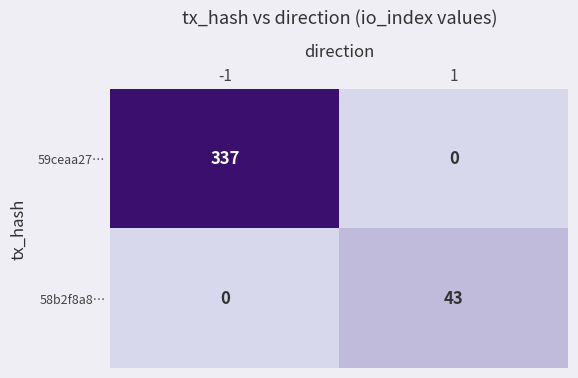

What is the sum of all 58b2f8a8… values?

43